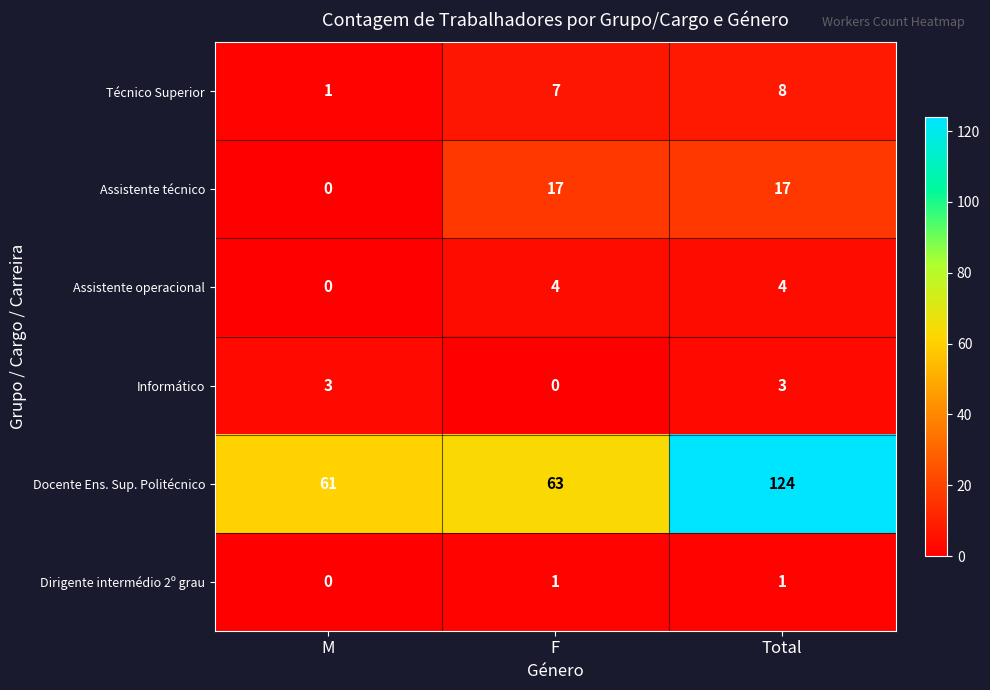

What is the spread (max minus min) of values at F?

63